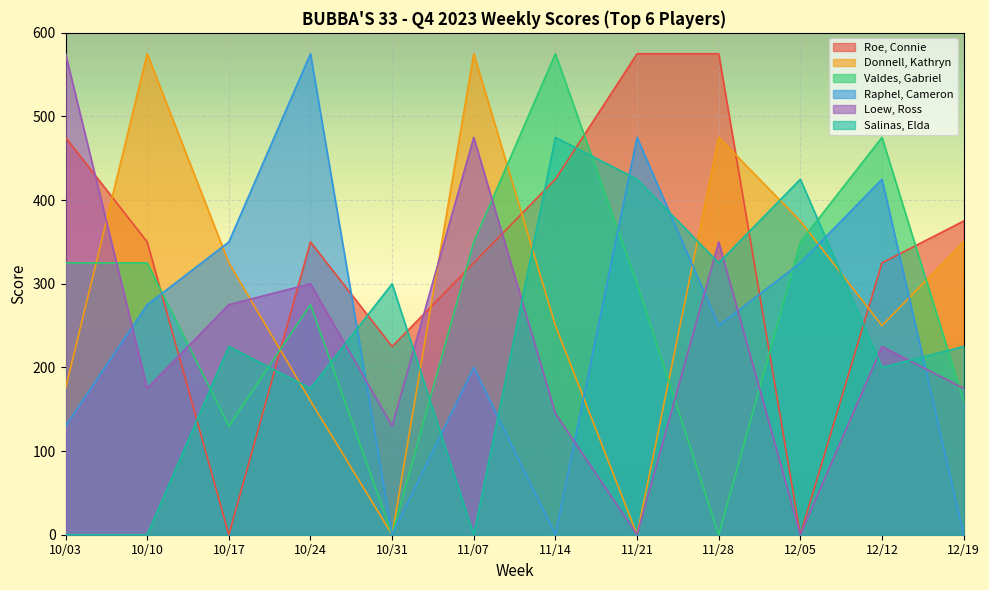

Does the chart display data point markers on the line(s)?

No